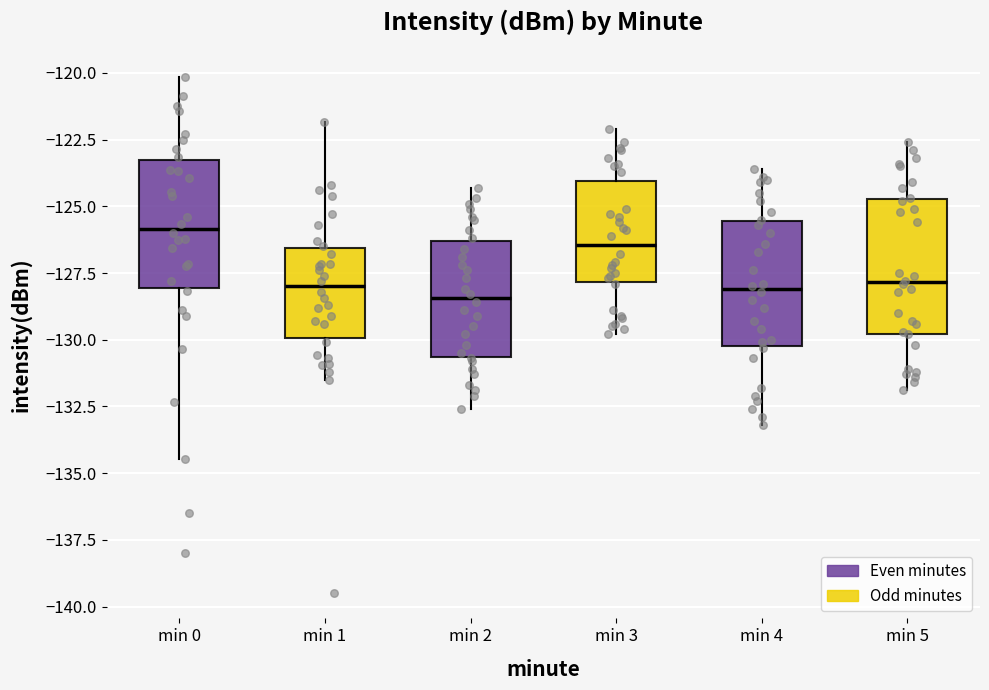

Where is the upper edge of the box for min 4 on the y-axis? The values are not printed on the chart, so give them approximately, as read against the axis.

-125.5